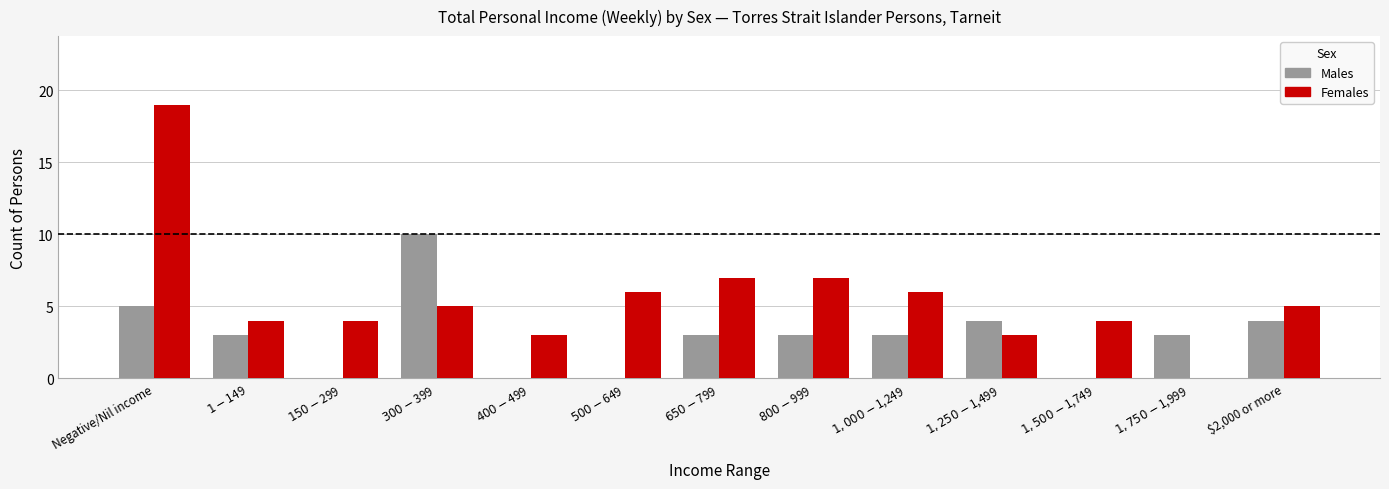

Which series changed the most between $400-$499 and $2,000 or more?

Males